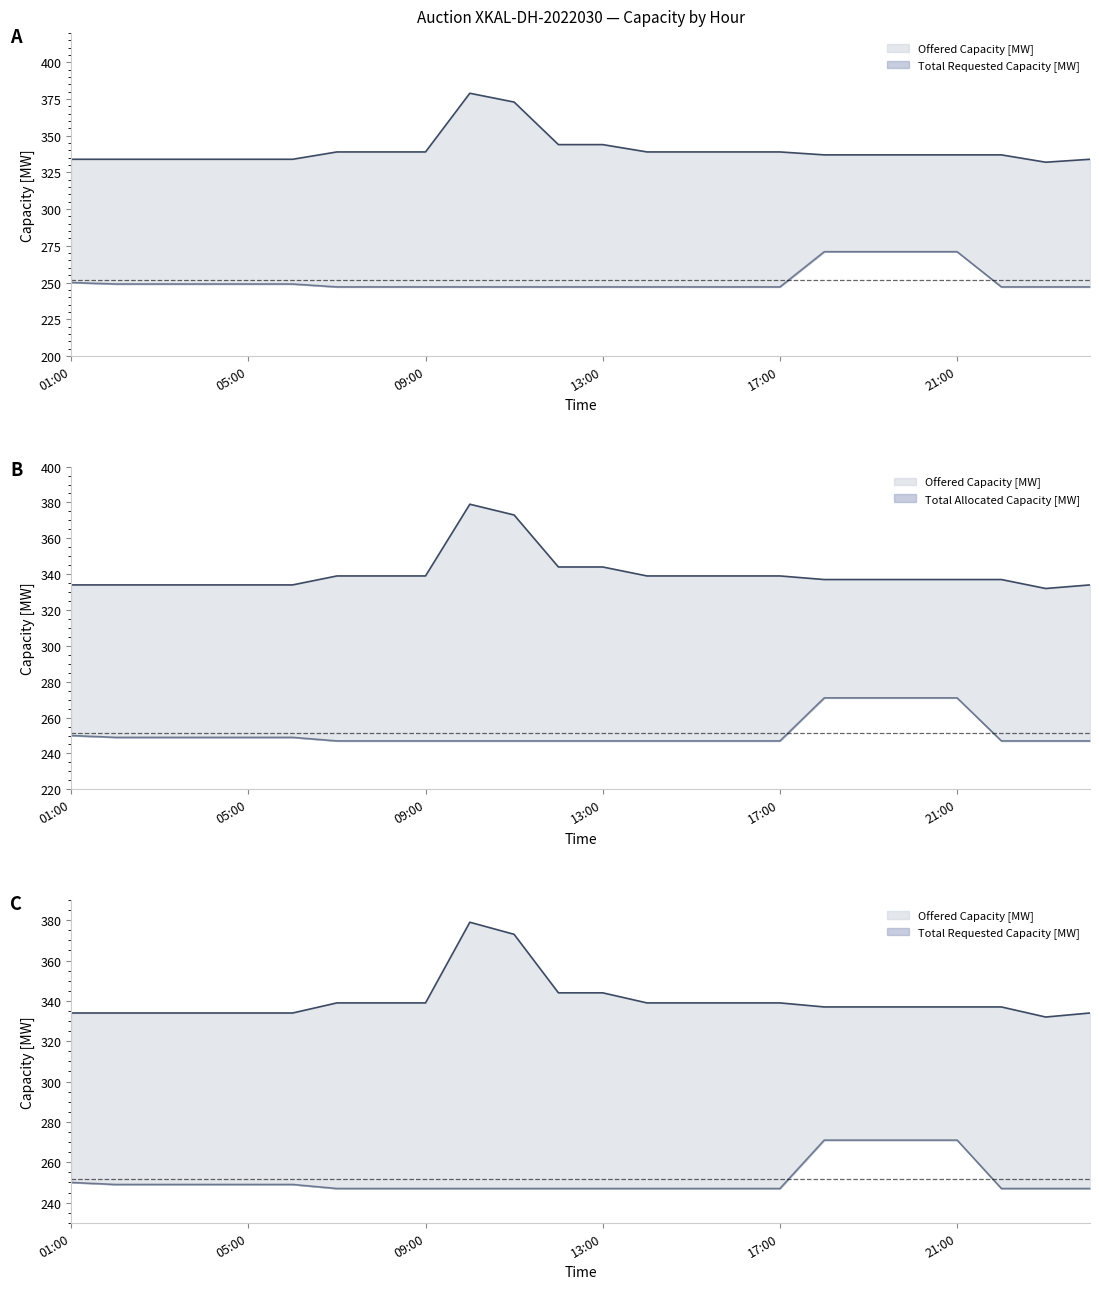

Reading left to right, list all the values displayed in this chart.

Offered Capacity [MW]: 334	334	334	334	334	334	339	339	339	379	373	344	344	339	339	339	339	337	337	337	337	337	332	334
Total Requested Capacity [MW]: 250	249	249	249	249	249	247	247	247	247	247	247	247	247	247	247	247	271	271	271	271	247	247	247
Total Allocated Capacity [MW]: 250	249	249	249	249	249	247	247	247	247	247	247	247	247	247	247	247	271	271	271	271	247	247	247